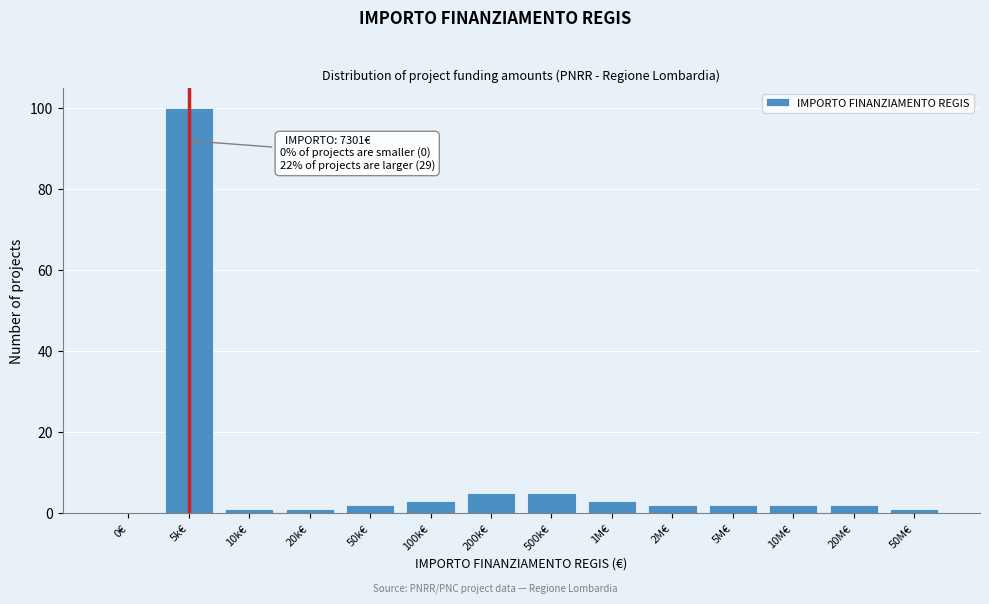

Reading right to left, extract all data points from this chart.

50M€=1	20M€=2	10M€=2	5M€=2	2M€=2	1M€=3	500k€=5	200k€=5	100k€=3	50k€=2	20k€=1	10k€=1	5k€=100	0€=0